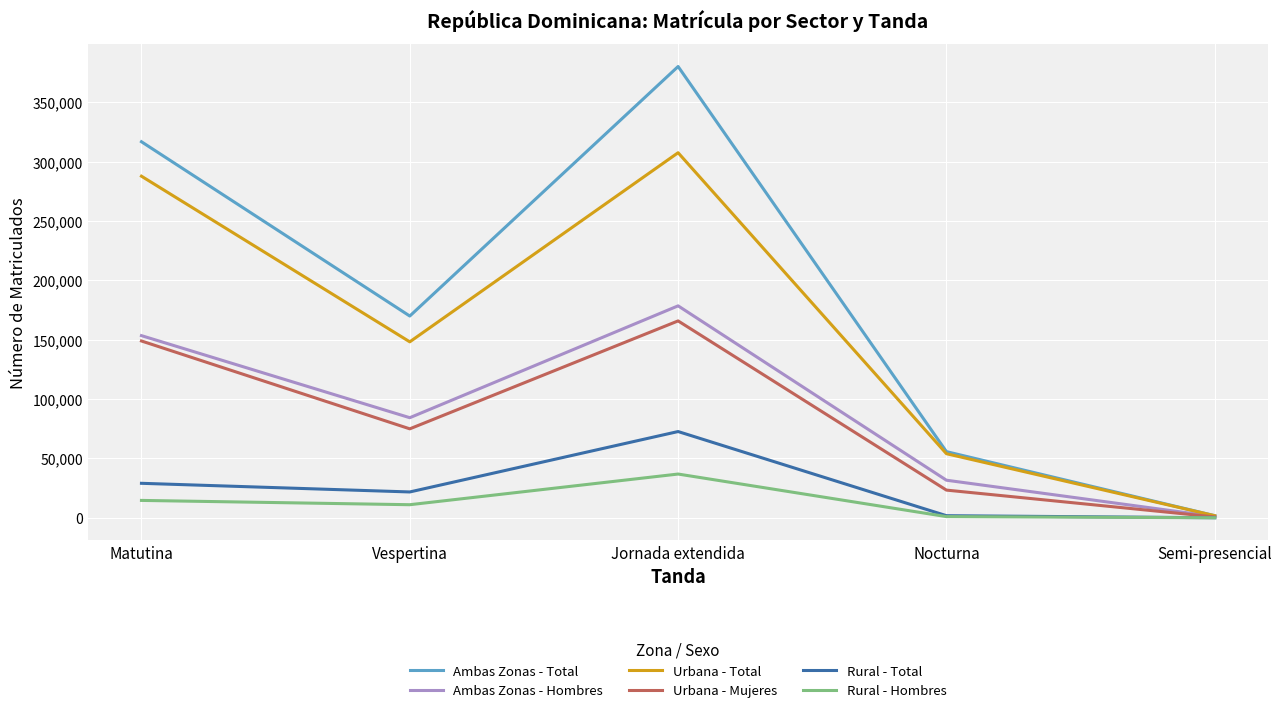

Is it true that Urbana - Mujeres equals 74940 at Vespertina?

True